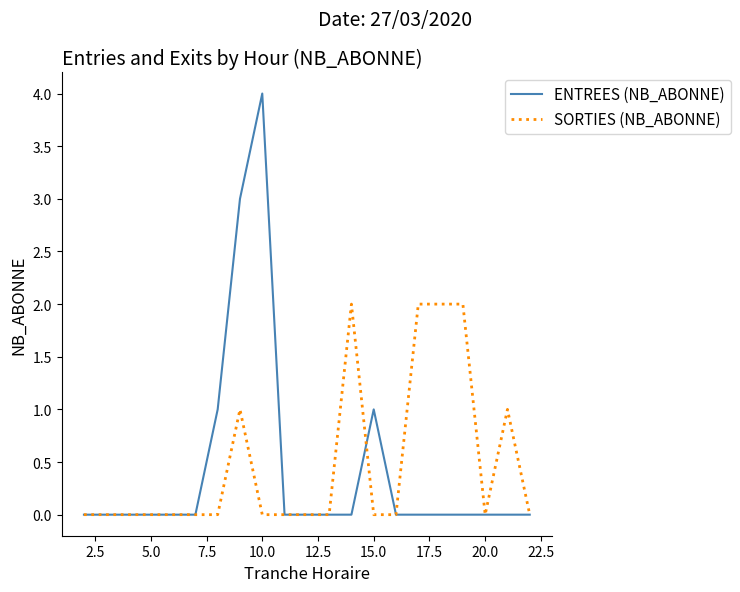

Reading left to right, what are all the values shown in this chart?

ENTREES (NB_ABONNE): 0	0	0	0	0	0	1	3	4	0	0	0	0	1	0	0	0	0	0	0	0
SORTIES (NB_ABONNE): 0	0	0	0	0	0	0	1	0	0	0	0	2	0	0	2	2	2	0	1	0